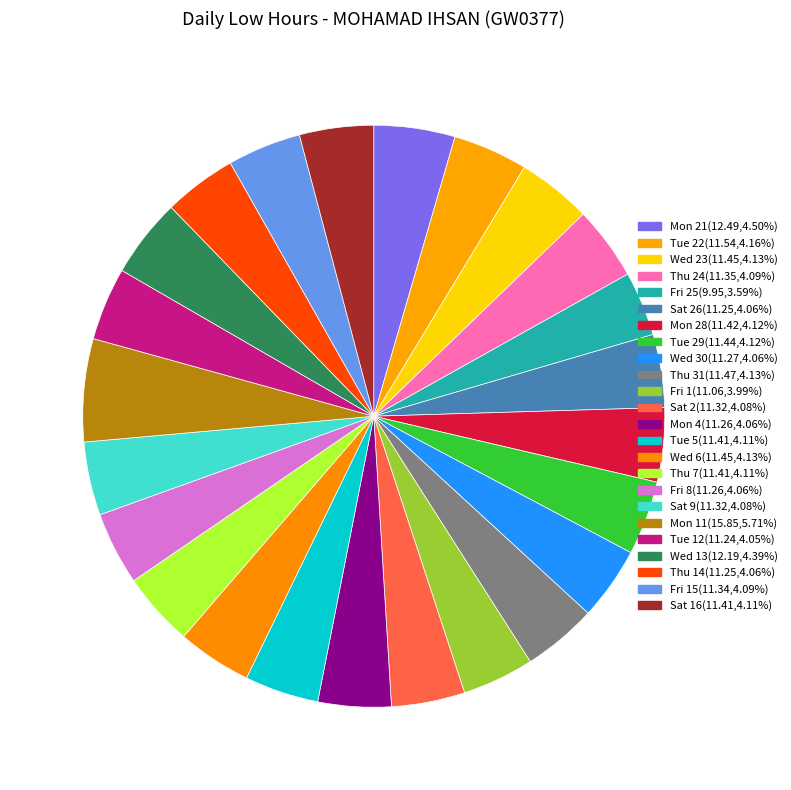

Does any single category account for the majority?

No